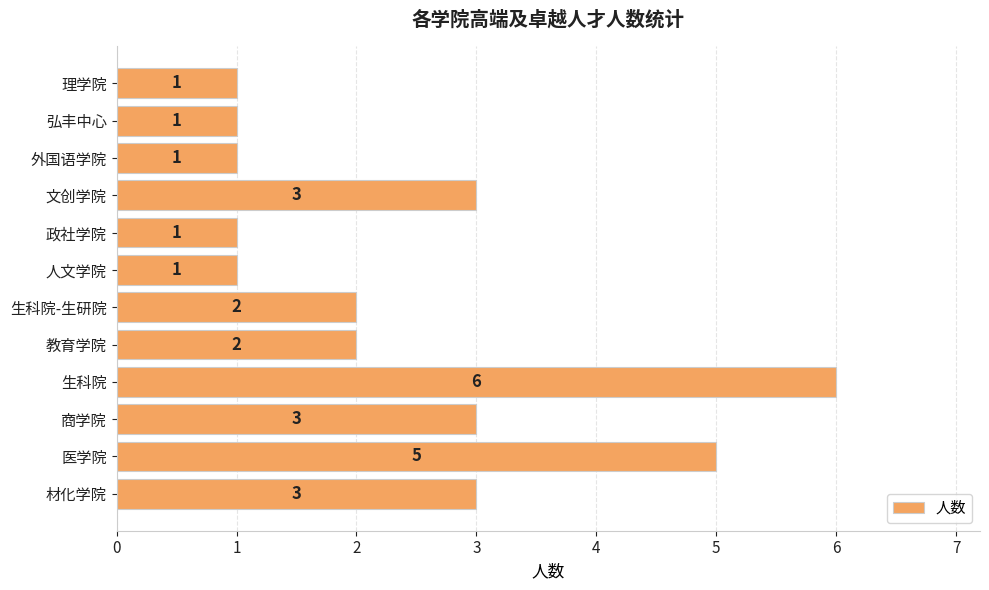

Does the chart contain stacked bars?

No